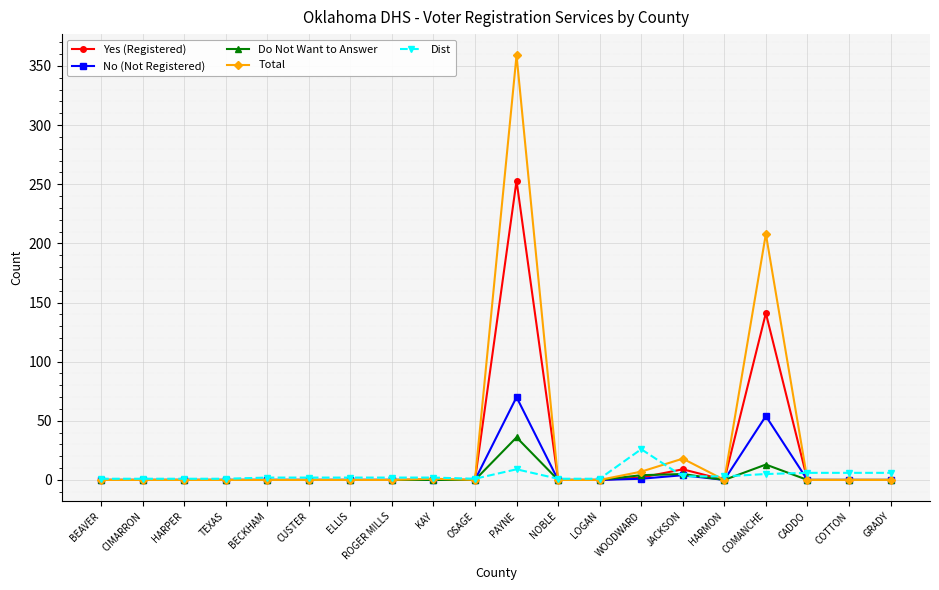

Which category has the highest value across all series?

PAYNE